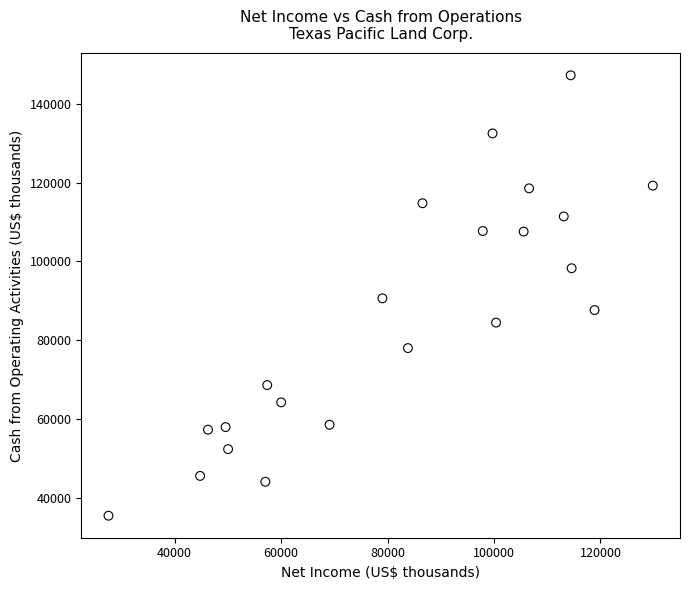

What is the range of X values (max minus min)?

102254